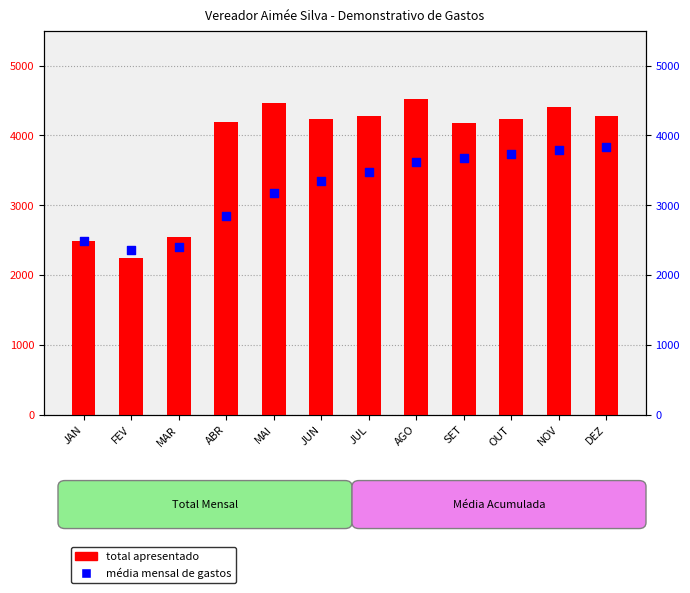

Is the value of média mensal de gastos at NOV greater than the value of total apresentado at JAN?

Yes